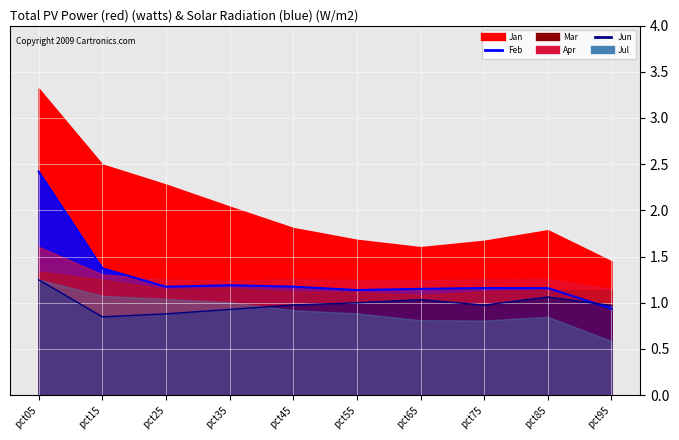

True or false: Jun_line has a value of 1.4 at pct45.

False